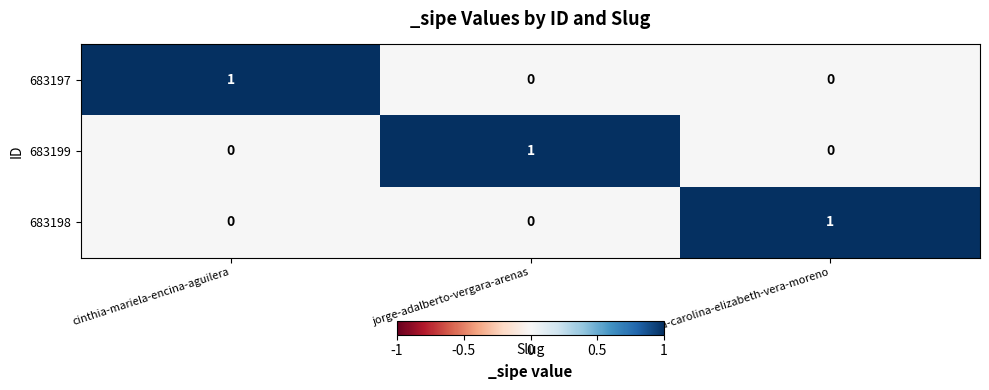

True or false: 683197 has a value of 0 at jorge-adalberto-vergara-arenas.

True